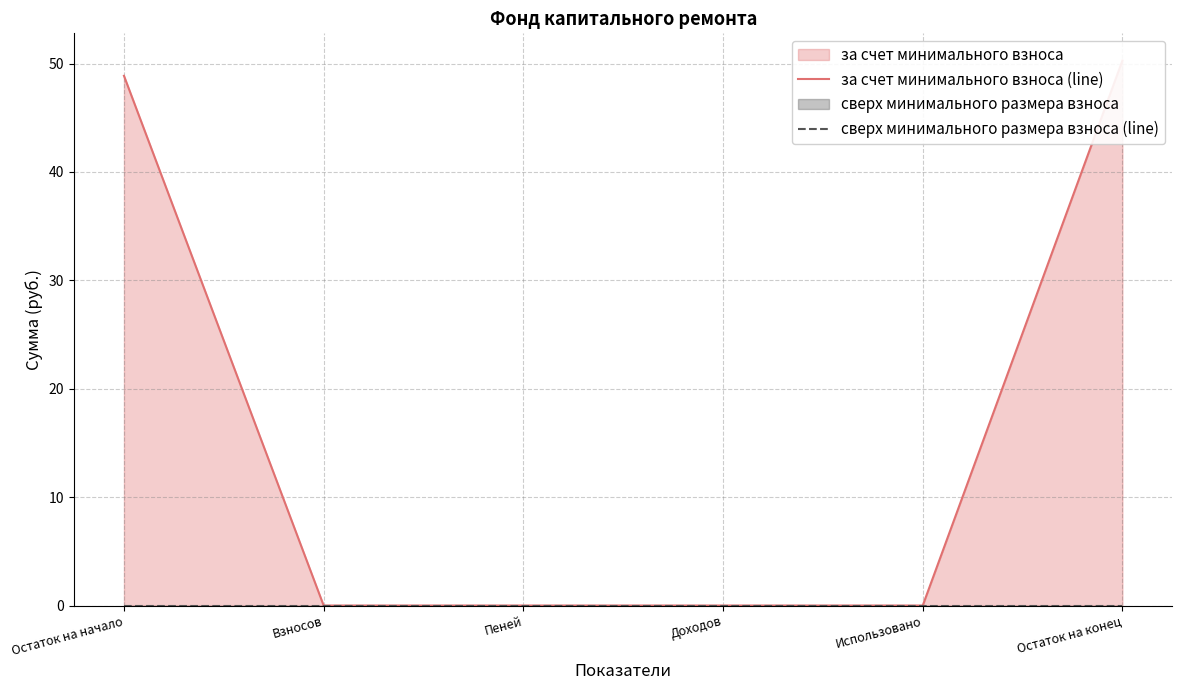

What is the difference between the second highest and second lowest values in the за счет минимального взноса (line) series?

48.9